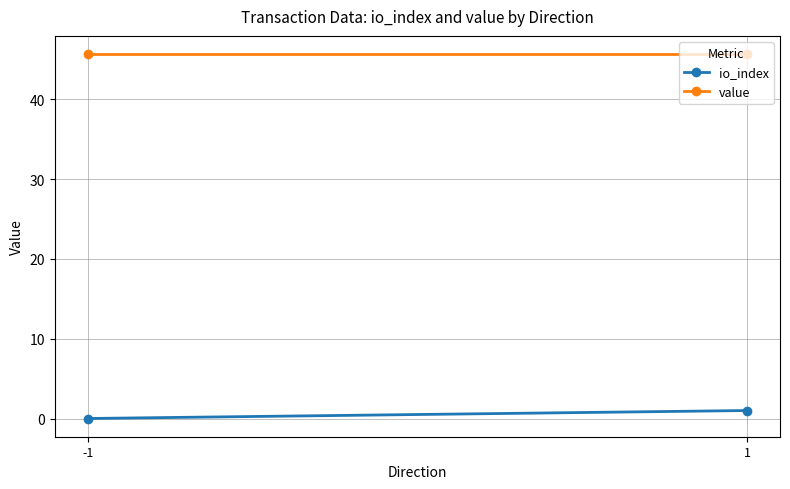

How many lines are shown in the chart?

2